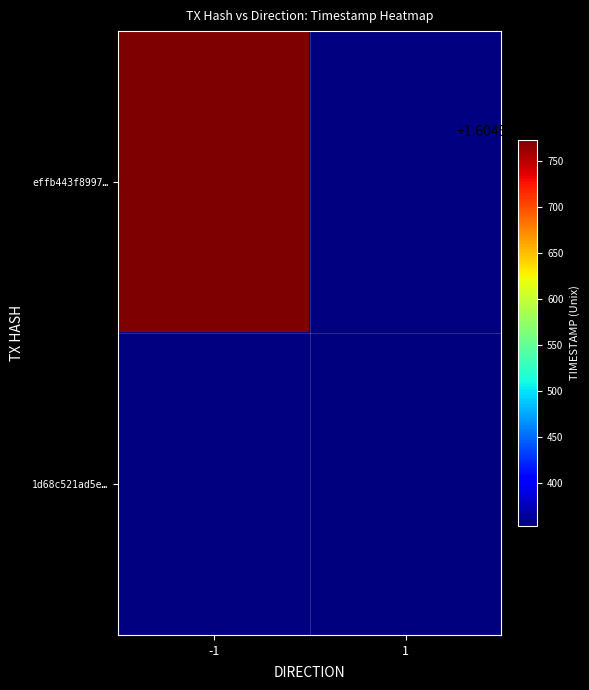

What is the sum of all 1d68c521ad5ec798bf89970165cb302b13e828b values?

1604586355